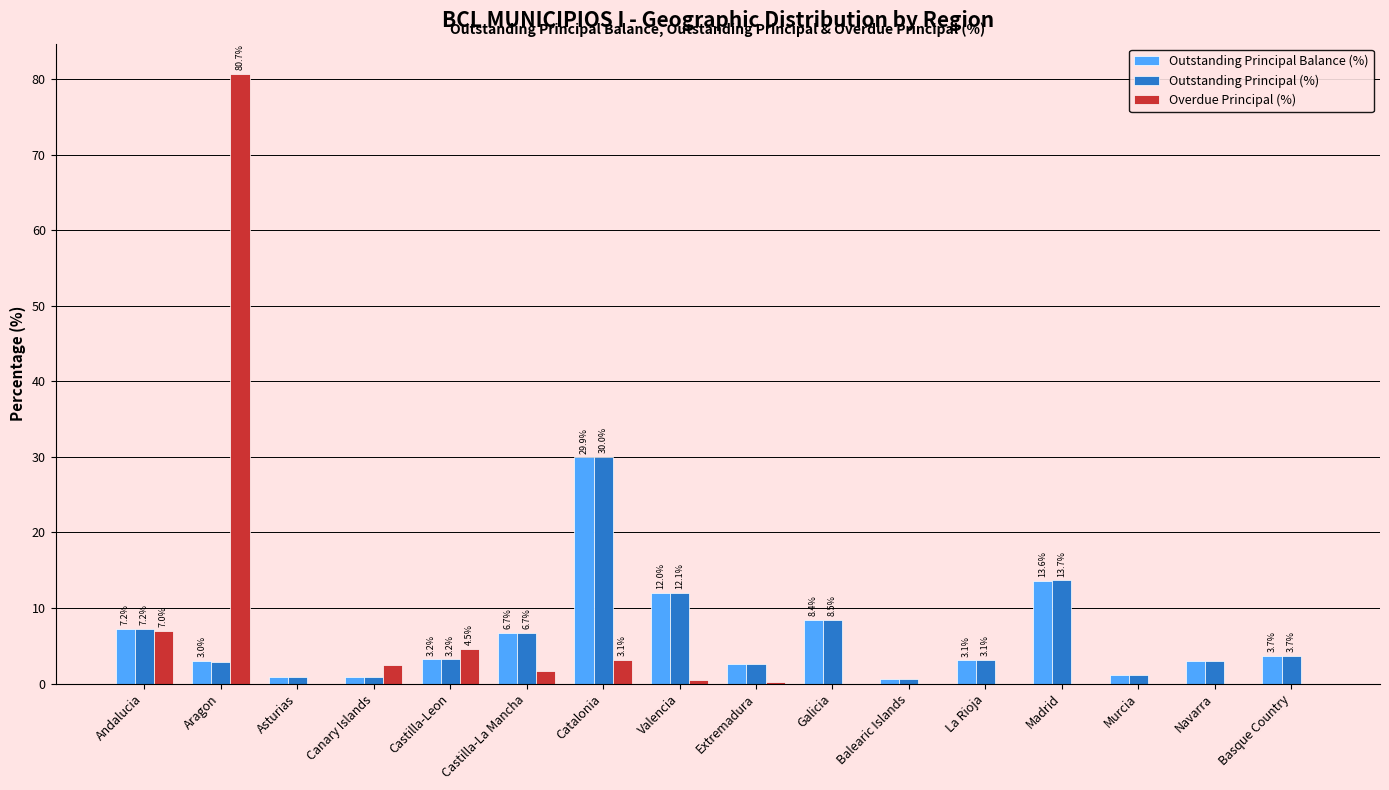

What is the sum of all Outstanding Principal (%) values?

100.0